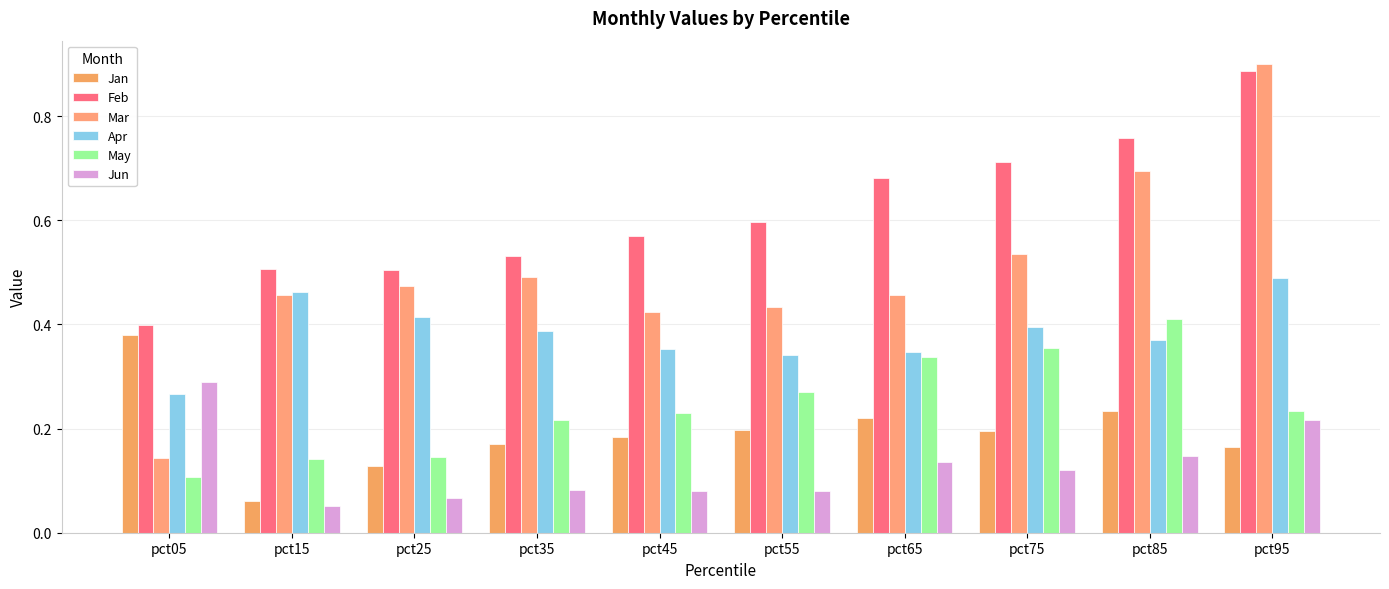

Rank the series by their maximum value, from highest to lowest.

Mar, Feb, Apr, May, Jan, Jun